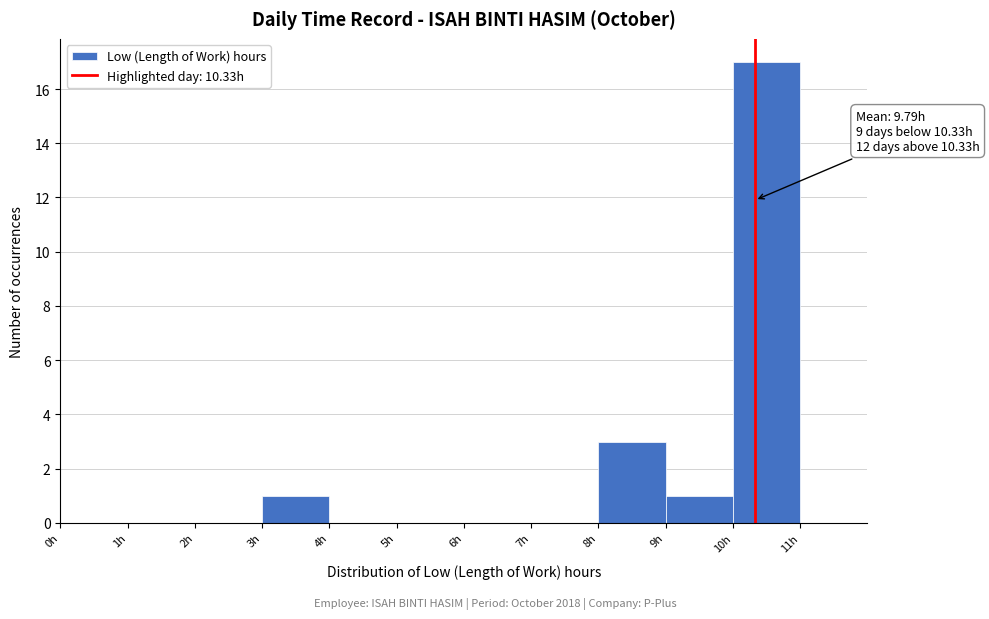

Over which range of the x-axis is the bar tallest?

10 to 11